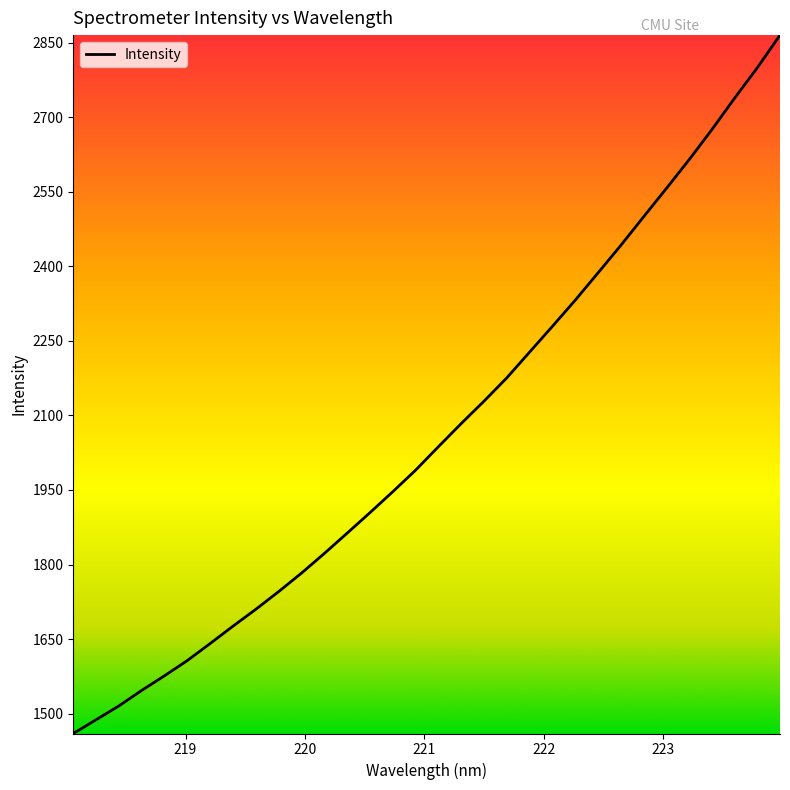

What is the difference between the maximum and minimum values?

1405.1